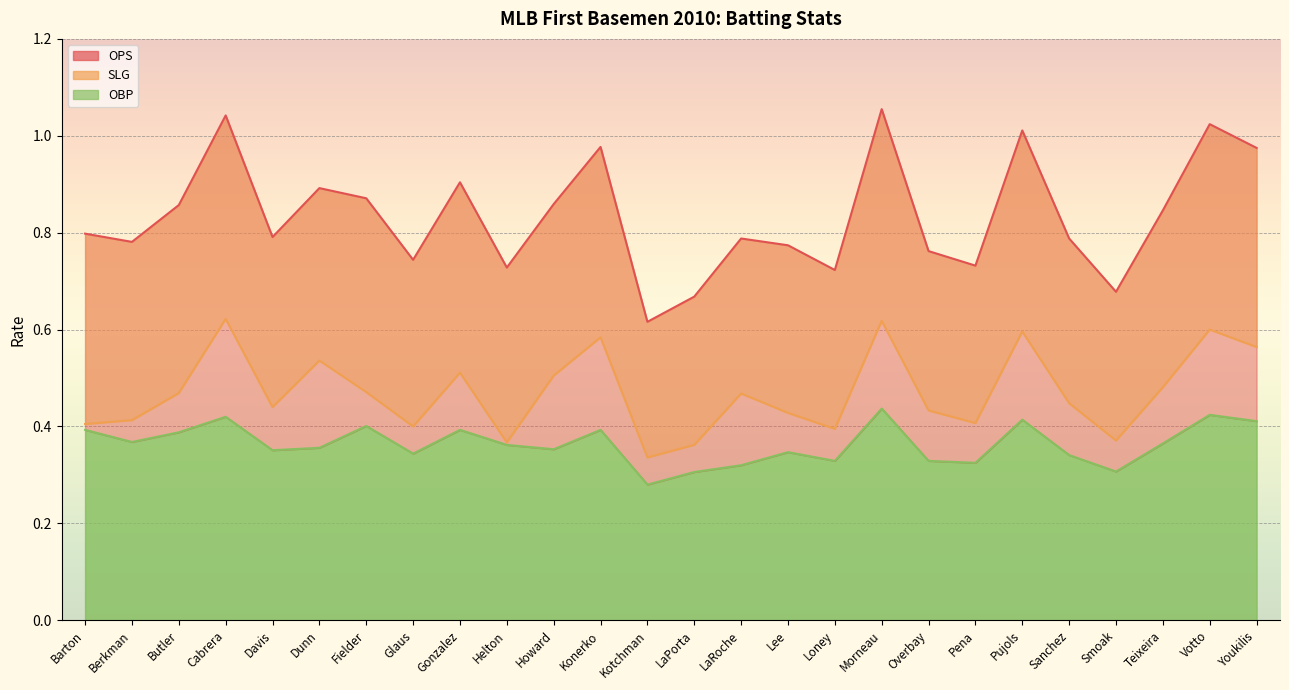

Reading left to right, extract all data points from this chart.

OBP: 0.4	0.4	0.4	0.4	0.4	0.4	0.4	0.3	0.4	0.4	0.4	0.4	0.3	0.3	0.3	0.3	0.3	0.4	0.3	0.3	0.4	0.3	0.3	0.4	0.4	0.4
OPS: 0.8	0.8	0.9	1.0	0.8	0.9	0.9	0.7	0.9	0.7	0.9	1.0	0.6	0.7	0.8	0.8	0.7	1.1	0.8	0.7	1.0	0.8	0.7	0.8	1.0	1.0
SLG: 0.4	0.4	0.5	0.6	0.4	0.5	0.5	0.4	0.5	0.4	0.5	0.6	0.3	0.4	0.5	0.4	0.4	0.6	0.4	0.4	0.6	0.4	0.4	0.5	0.6	0.6